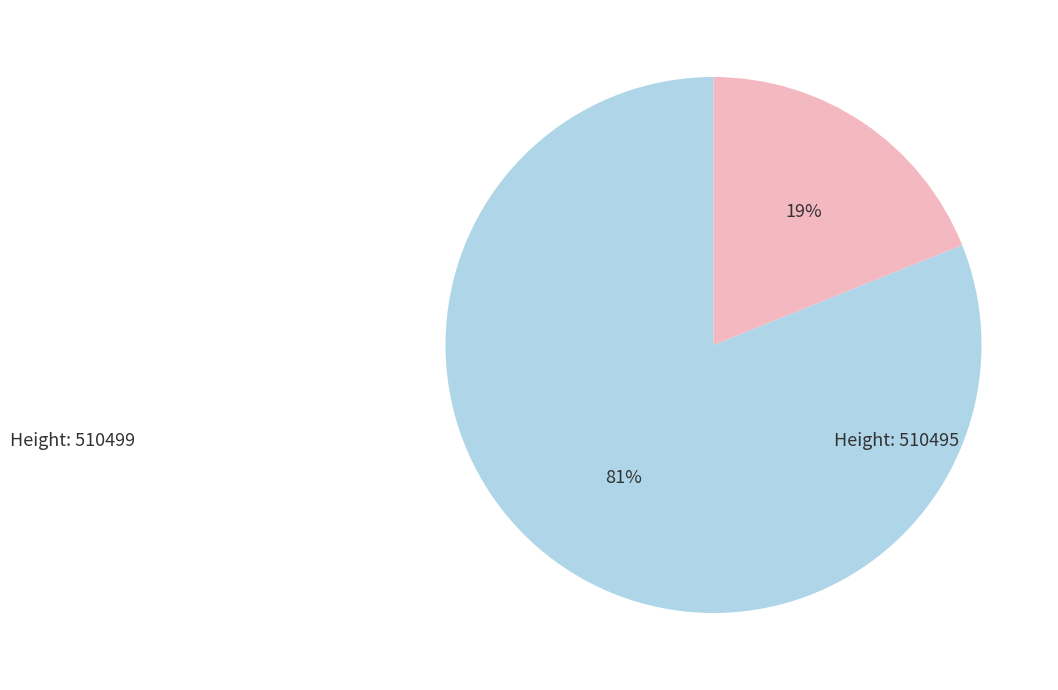

To the nearest percent, what is the difference between the largest and smallest slice percentages?

62%